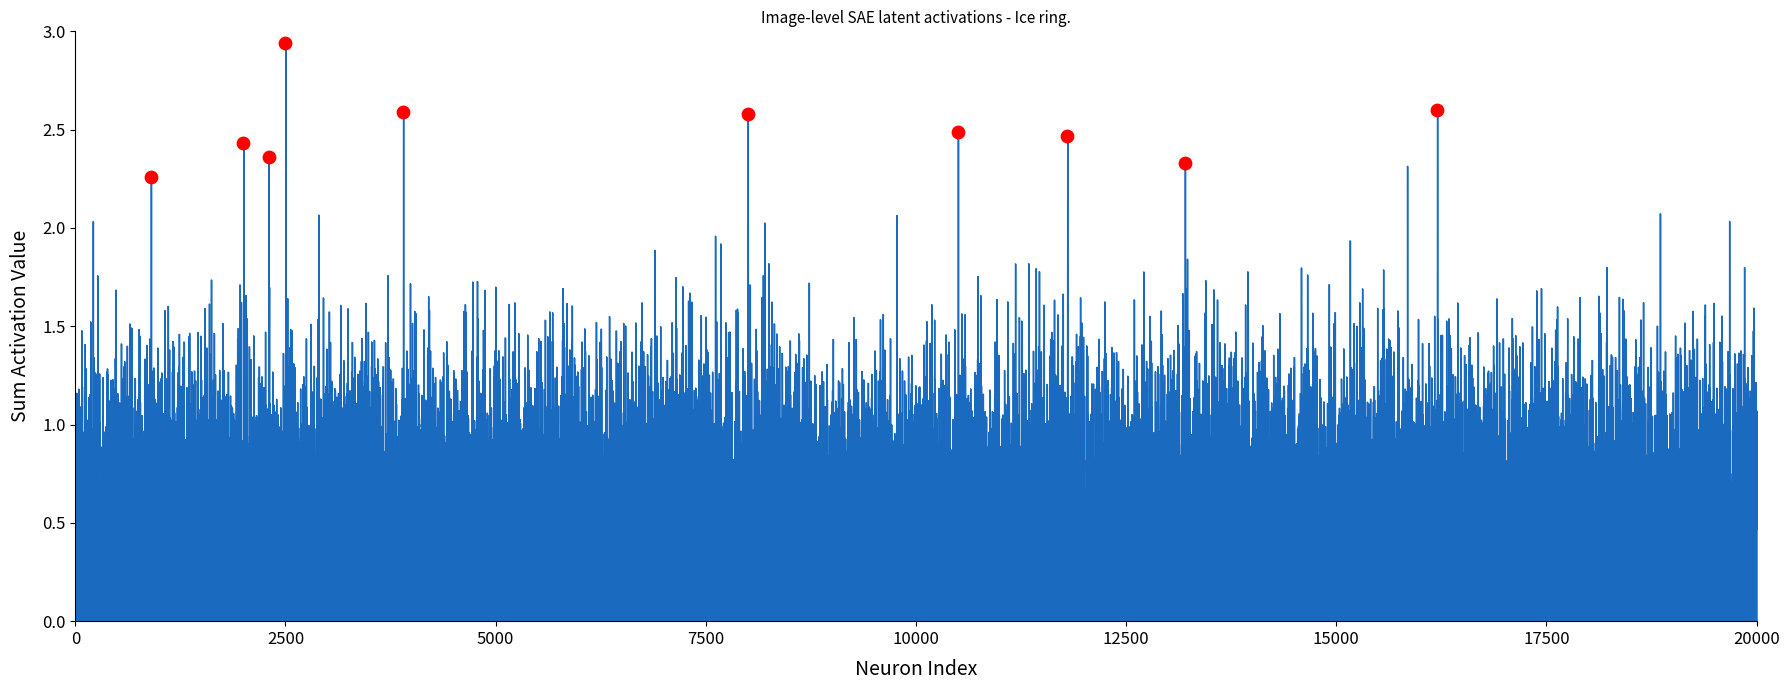

What is the range of X values (max minus min)?

15300.0